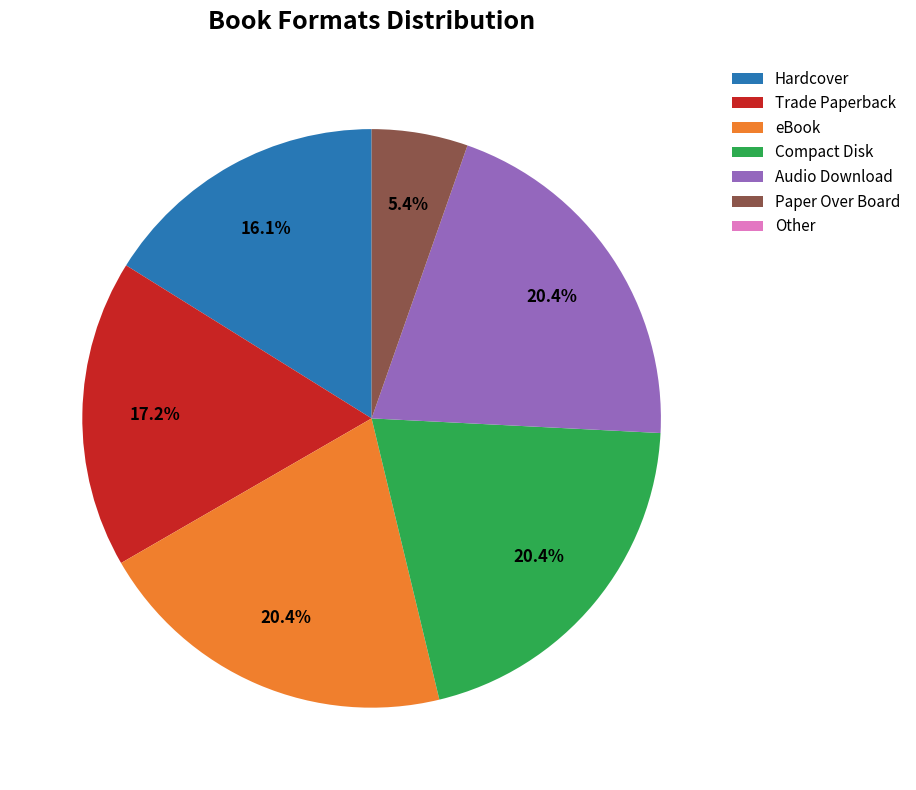

Approximately how many times larger is the value at Audio Download compared to eBook?

1.0